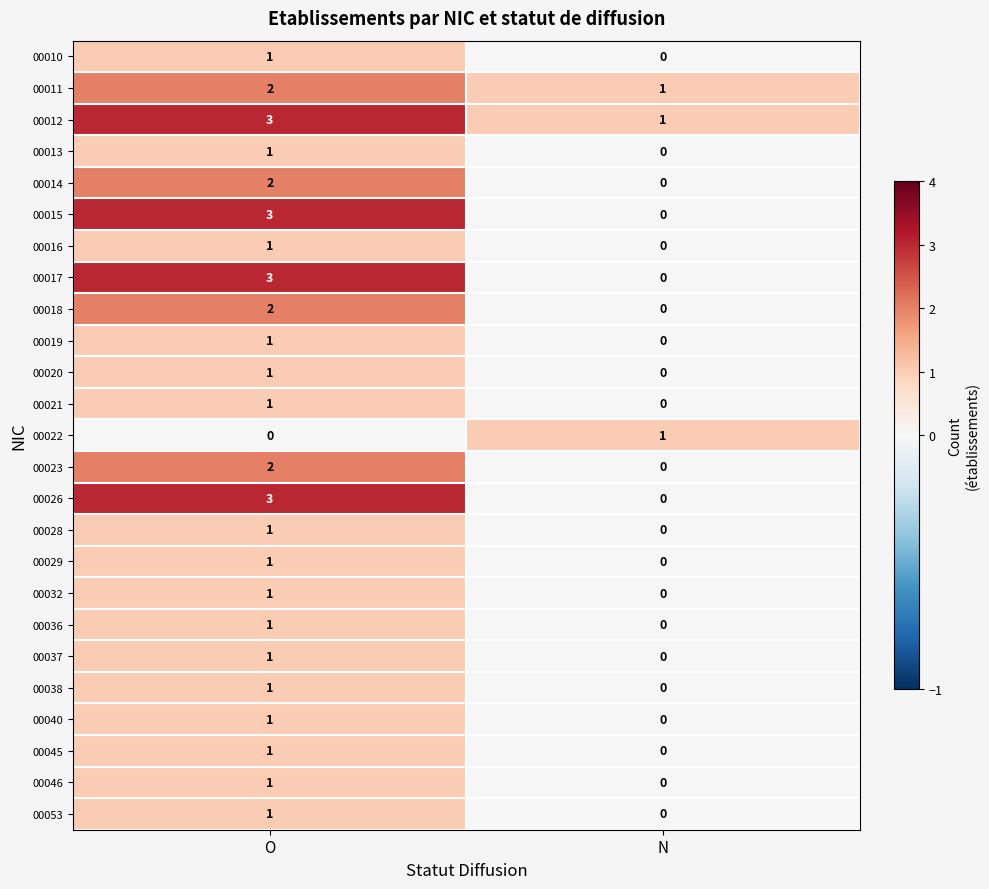

How many data points does each series have?

2